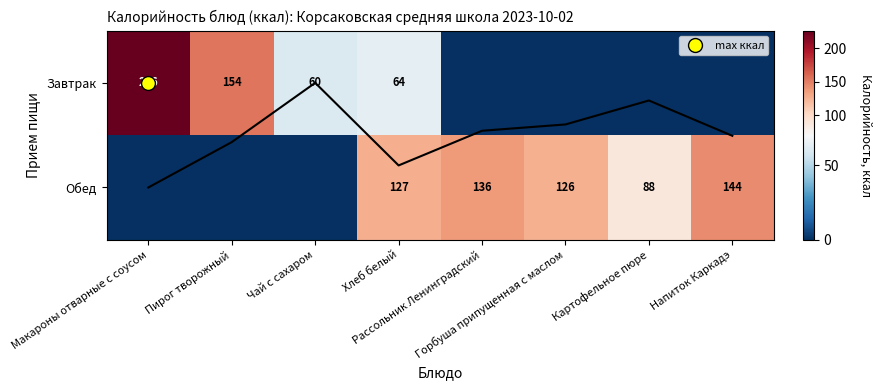

Is it true that Завтрак equals -83 at Напиток Каркадэ?

False